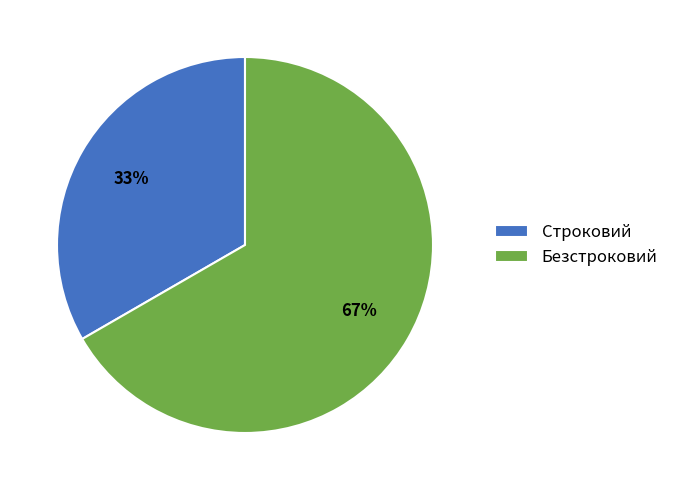

What is the majority slice?

Безстроковий